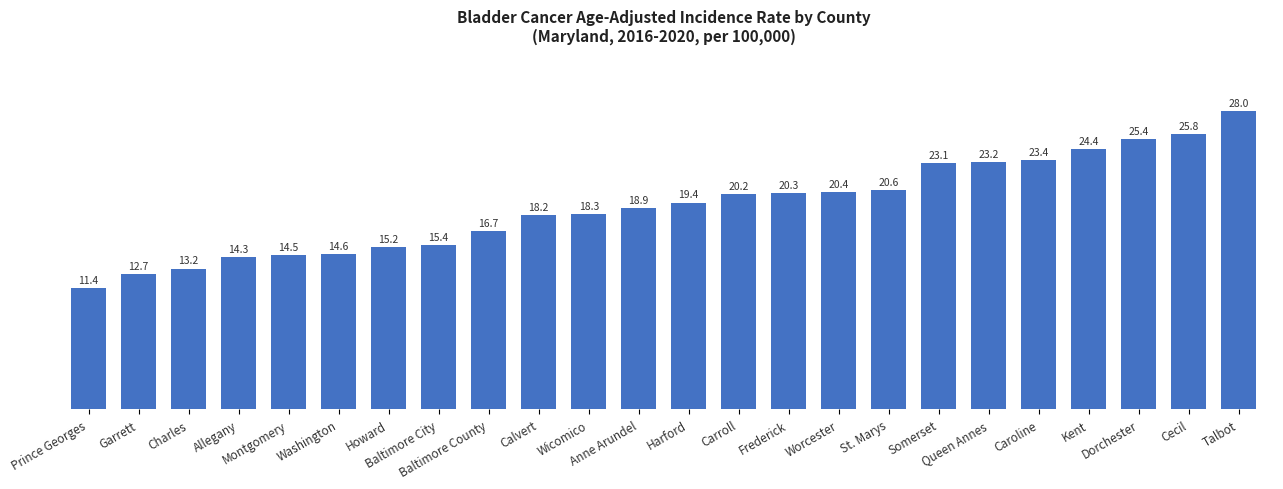

What is the approximate value at Harford?

19.4